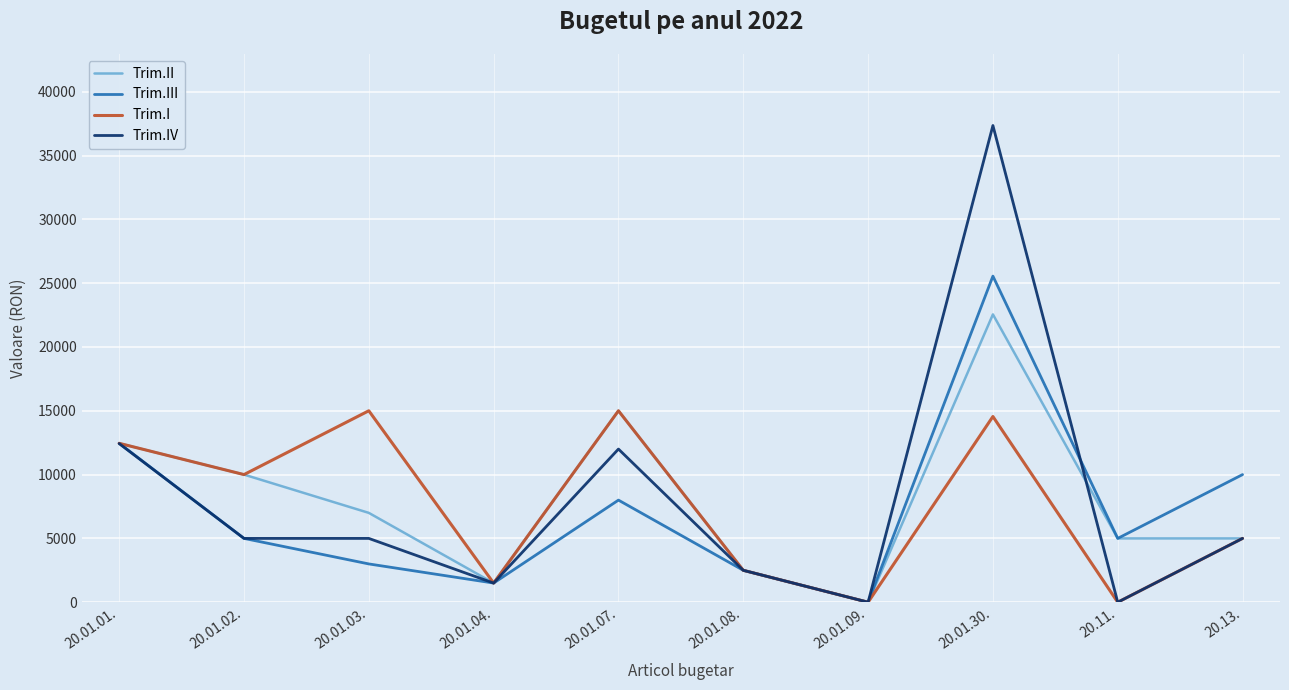

What is the total value across all series at 20.01.01.?

49780